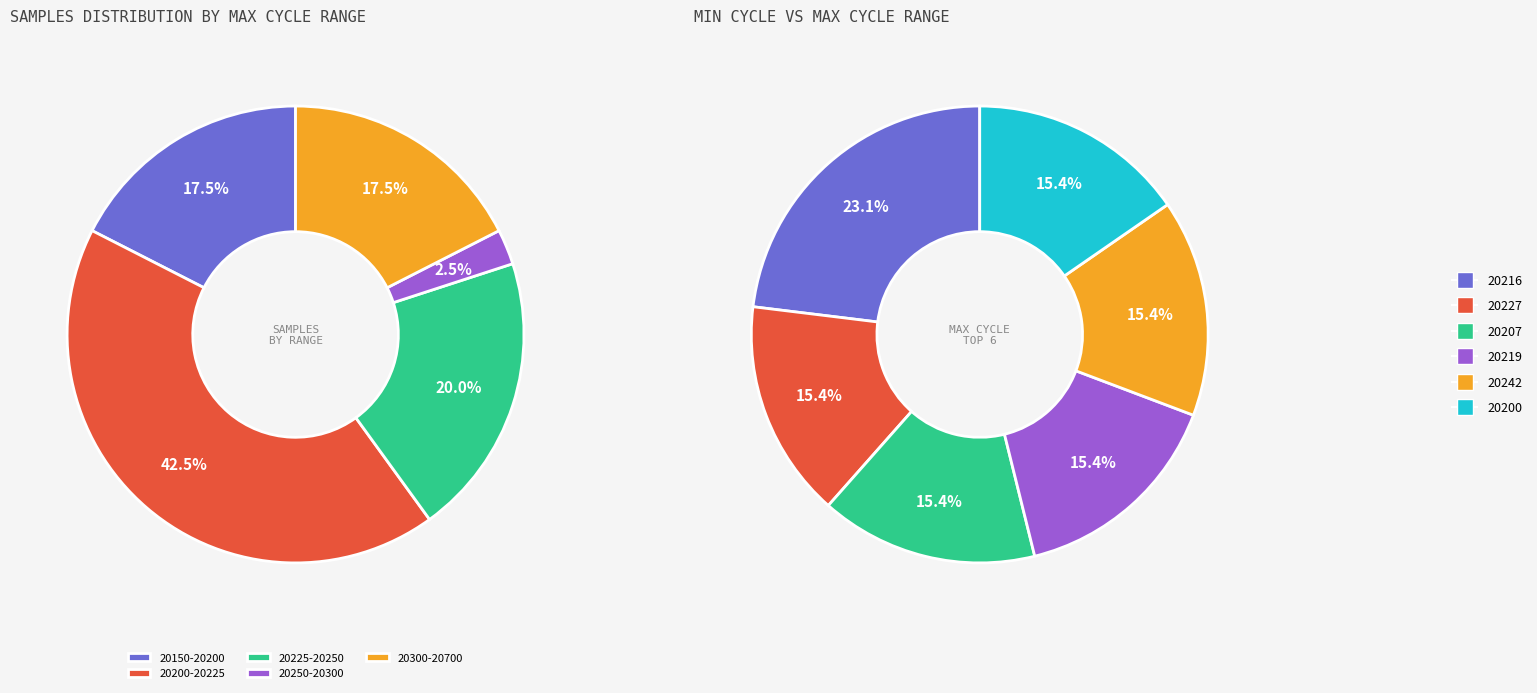

Does 8 account for over 50% of the chart?

No